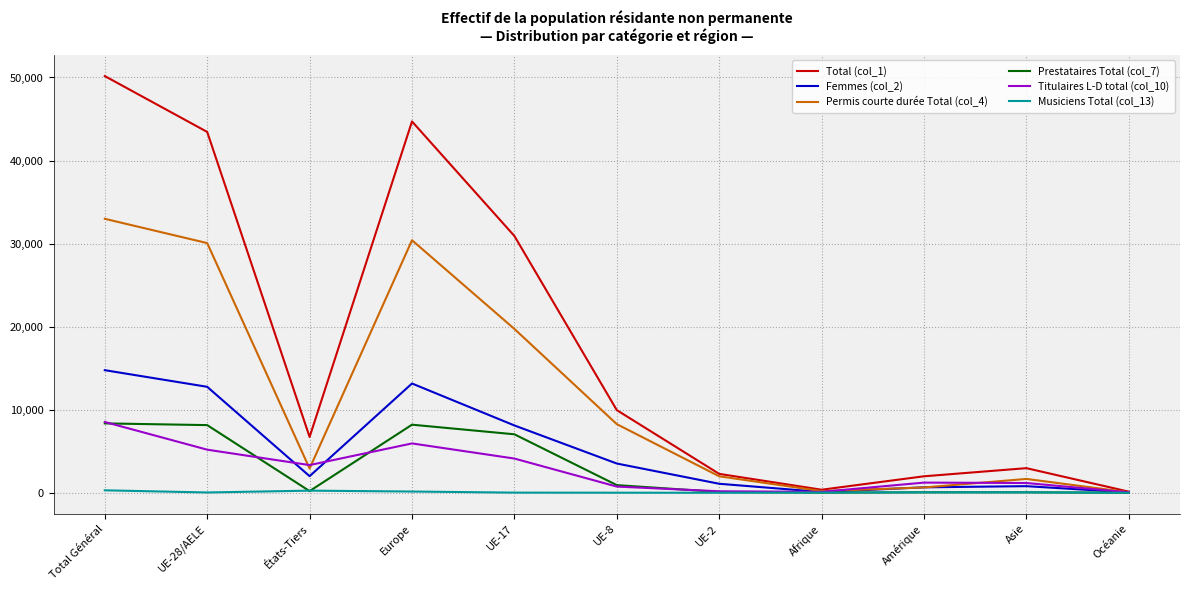

What is the maximum value shown in the chart?

50167